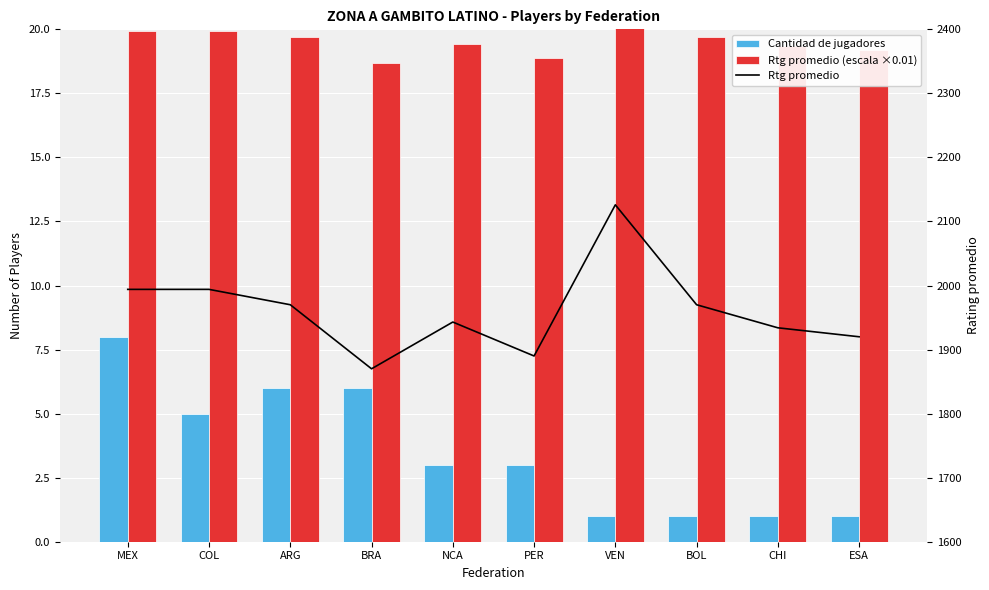

The Rtg promedio (×0.01 escala) series shows 9.7 at COL. True or false?

False